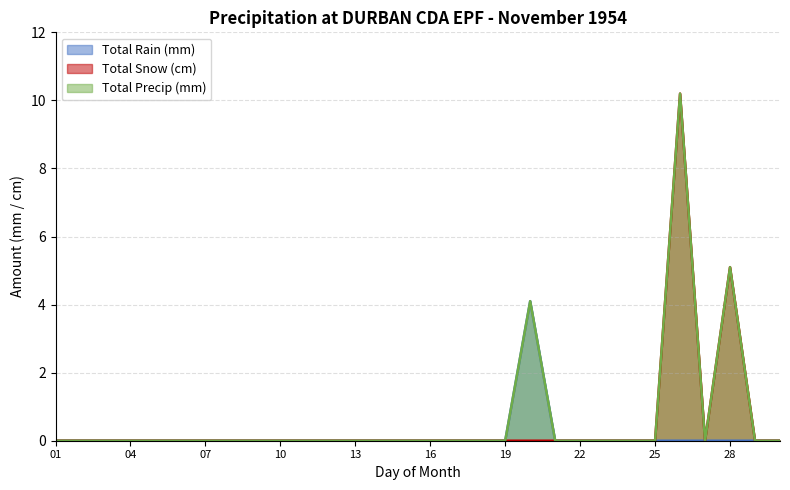

What is the difference between the Total Rain (mm) values at 20 and 21?

4.1